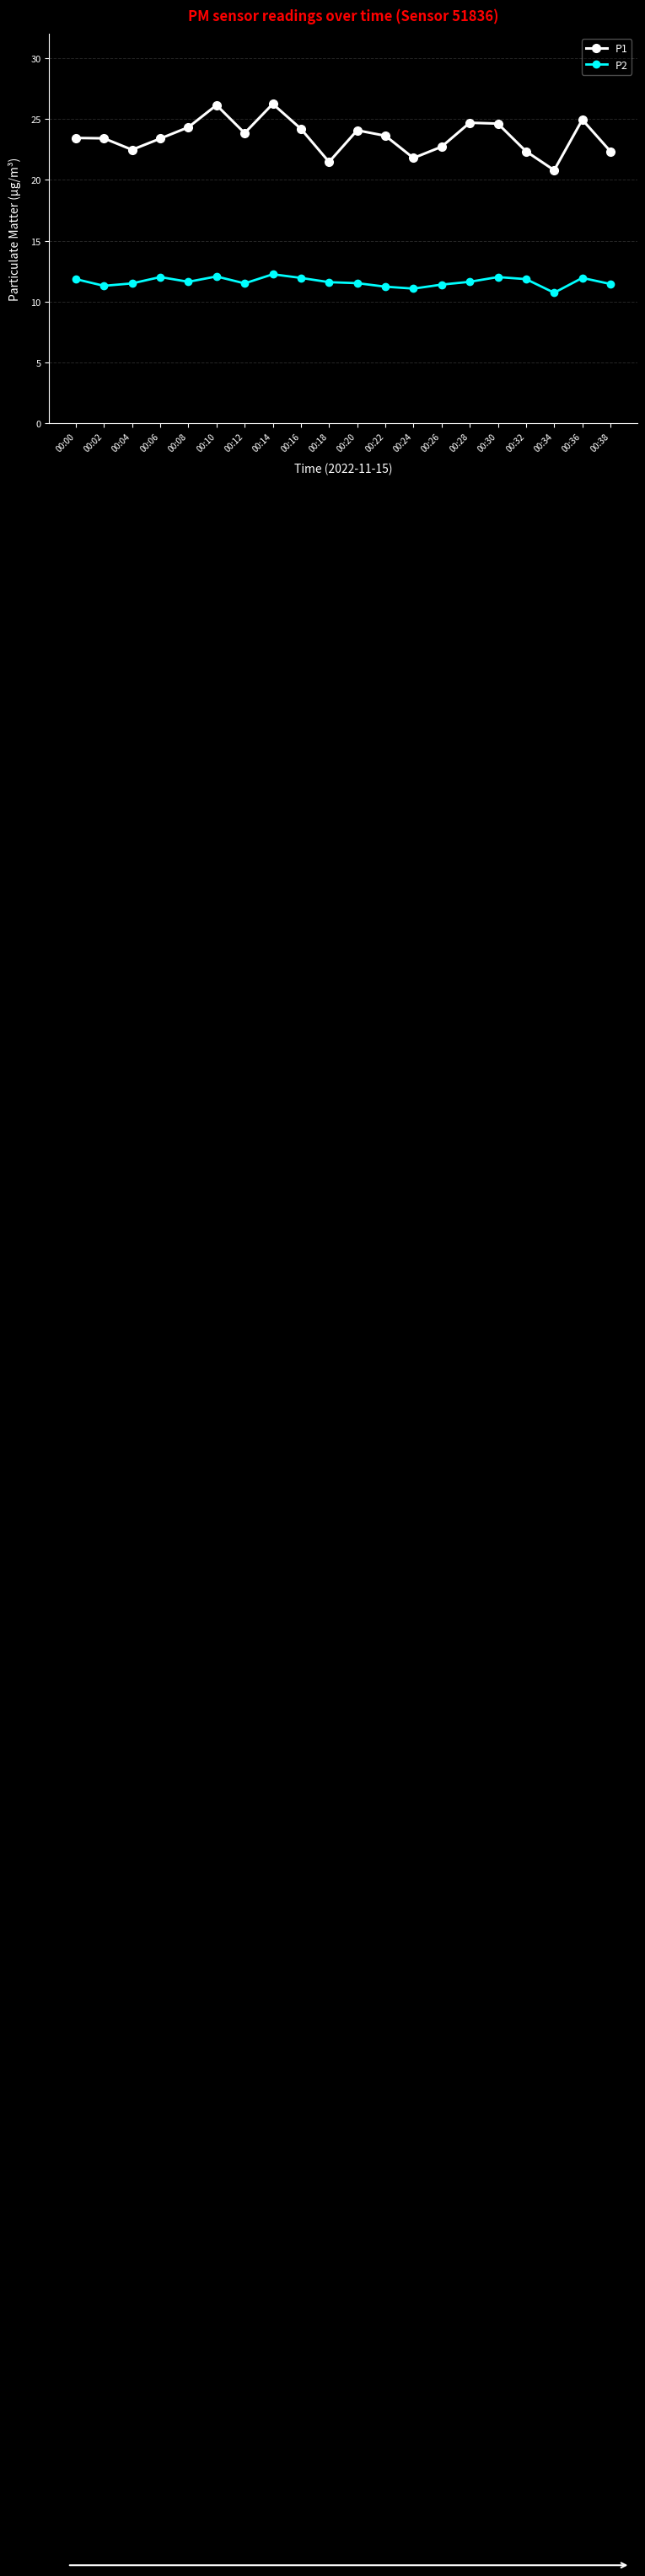

At which label does P1 first exceed 23?

00:00